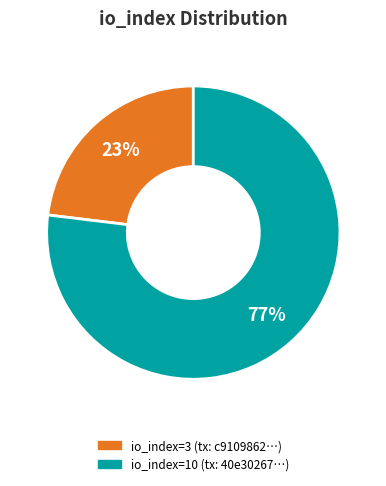

To the nearest percent, what is the difference between the largest and smallest slice percentages?

54%